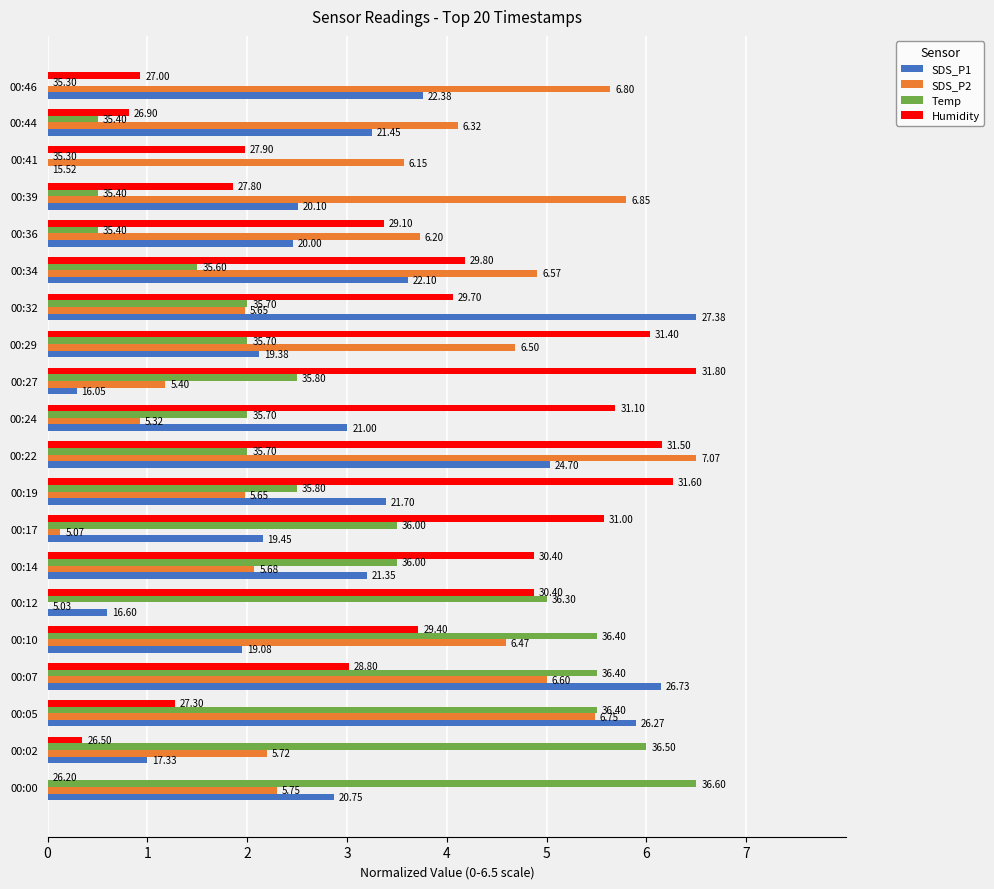

What are all the series names shown in the legend?

SDS_P1, SDS_P2, Temp, Humidity